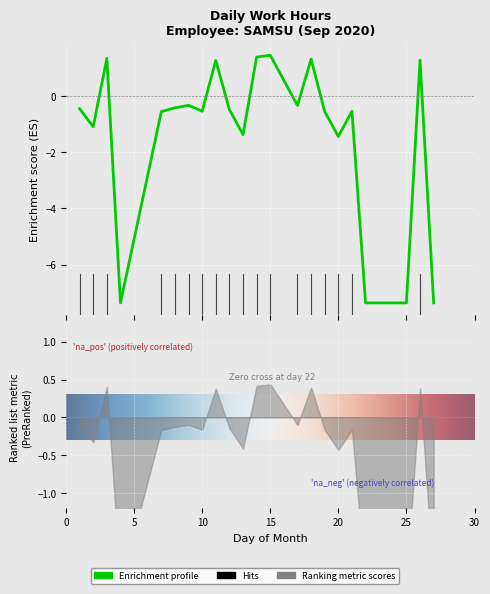

What is the greatest value displayed?

1.5